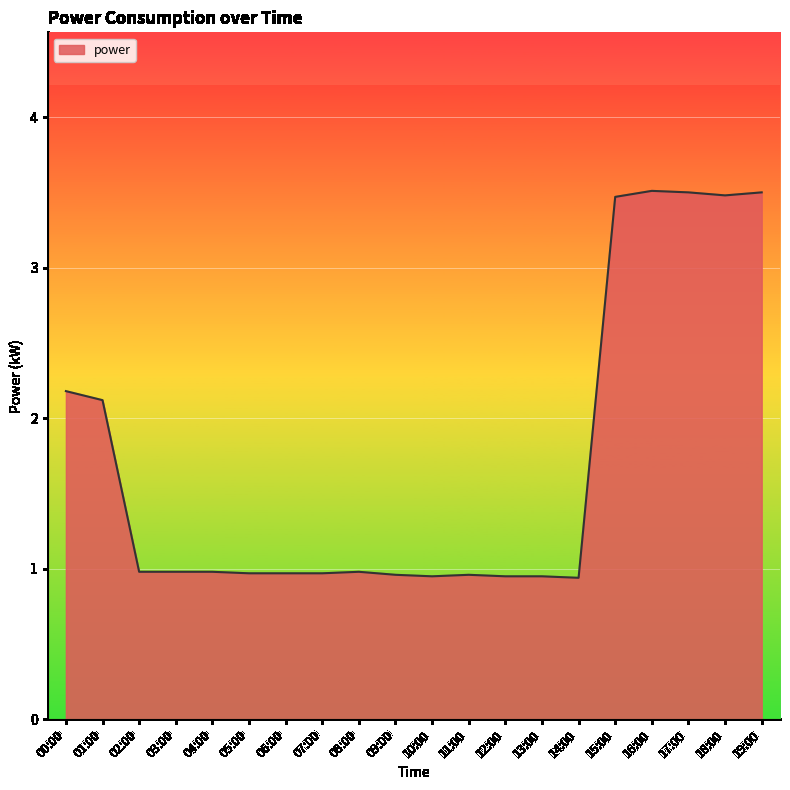

What is the change in value from 05:00 to 18:00?

+2.5